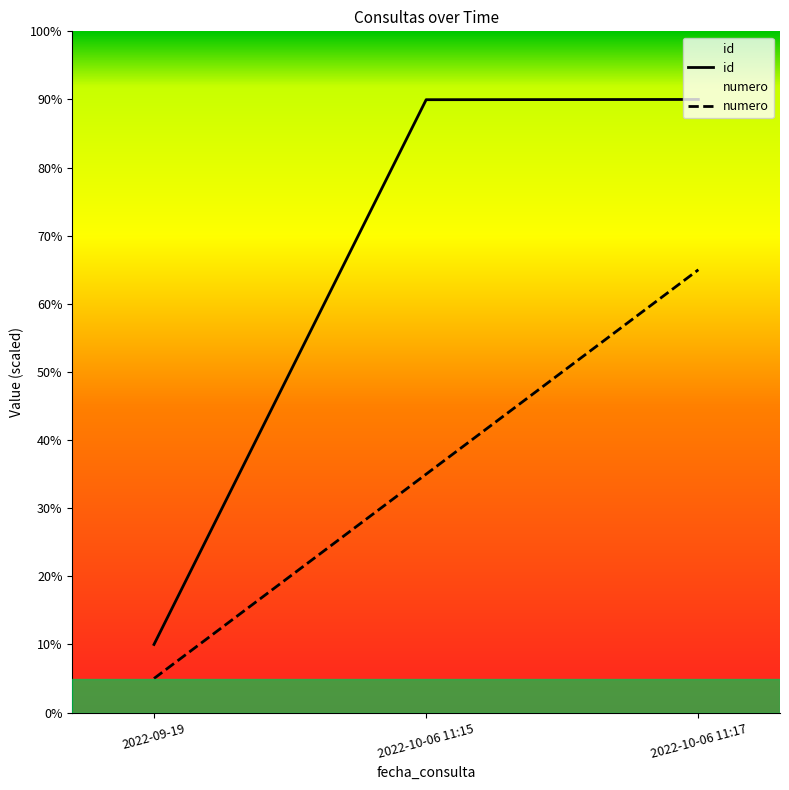

Reading right to left, what are all the values shown in this chart?

id: 2022-10-06 11:17=90.0	2022-10-06 11:15=90.0	2022-09-19=10.0
numero: 2022-10-06 11:17=65.0	2022-10-06 11:15=35.0	2022-09-19=5.0